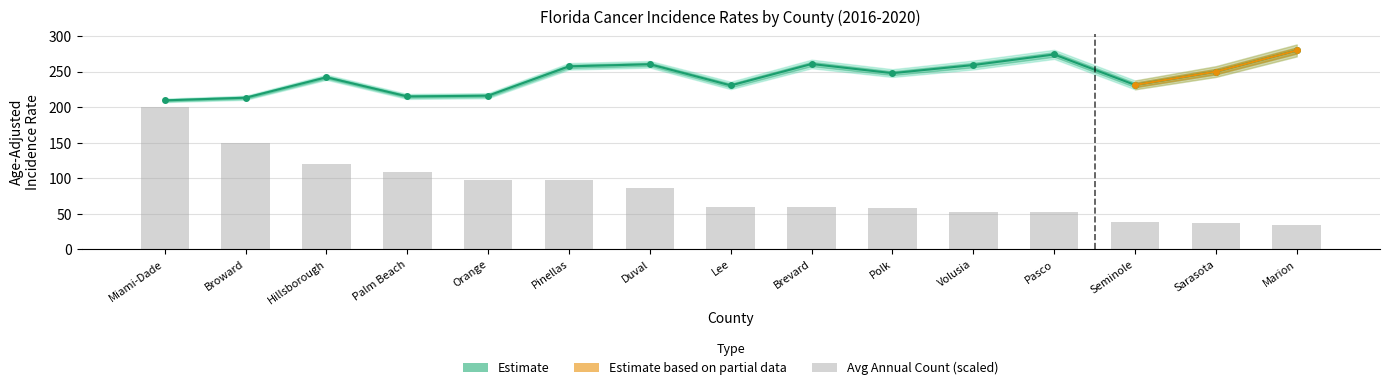

What is the total value across all series at Seminole?

270.0